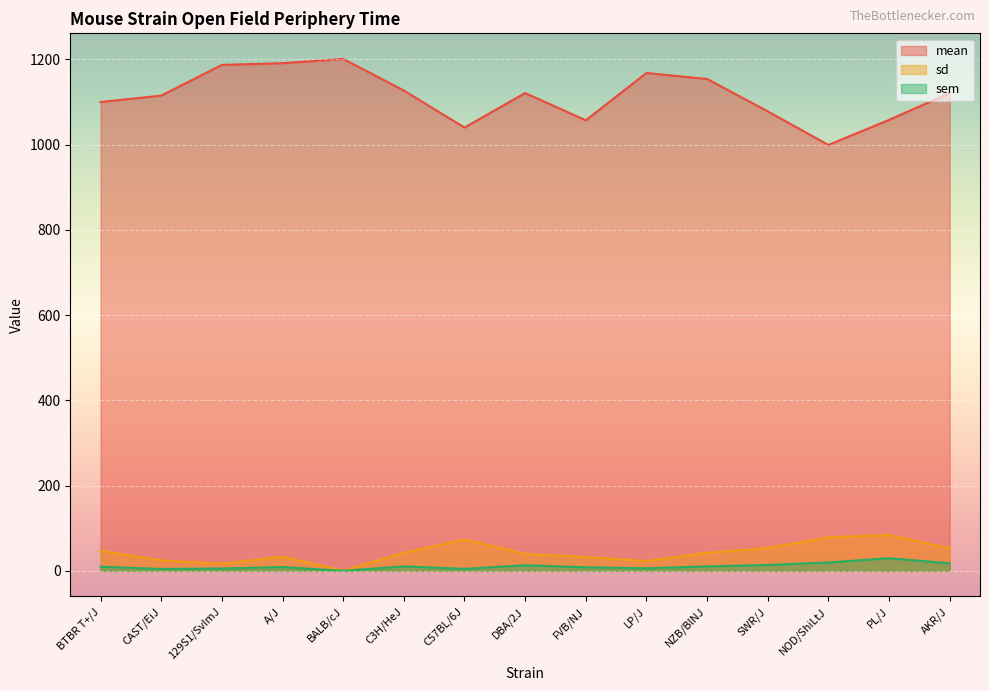

List the labels in order of mean value, smallest first.

NOD/ShiLtJ, C57BL/6J, FVB/NJ, PL/J, SWR/J, BTBR T+/J, CAST/EiJ, DBA/2J, AKR/J, C3H/HeJ, NZB/BlNJ, LP/J, 129S1/SvImJ, A/J, BALB/cJ